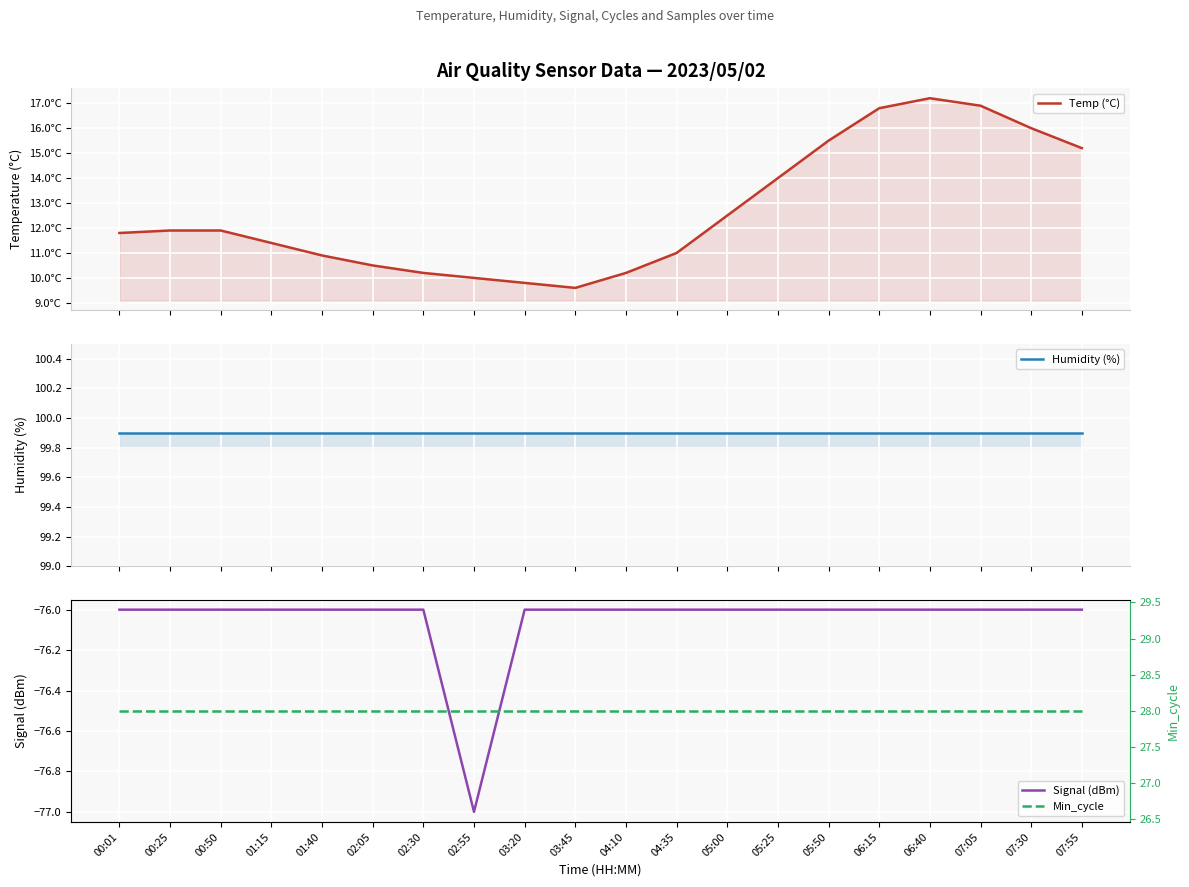

True or false: Signal (dBm) has a value of -31.0 at 02:05.

False